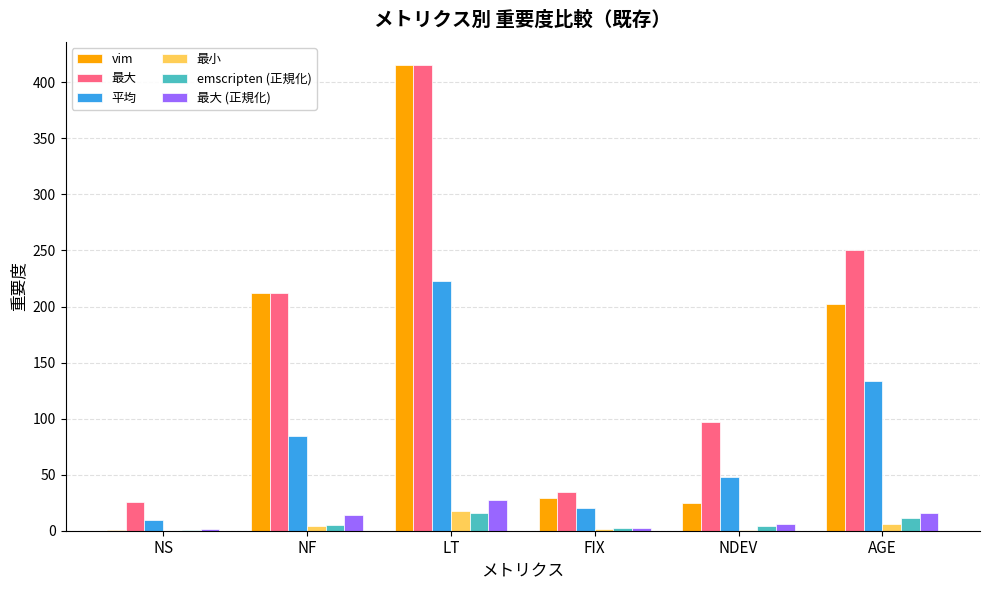

Are the bars horizontal?

No